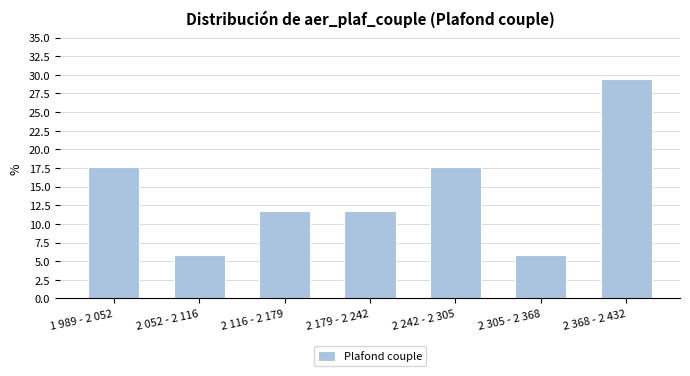

Reading left to right, list all the values displayed in this chart.

1 989 - 2 052=17.6	2 052 - 2 116=5.9	2 116 - 2 179=11.8	2 179 - 2 242=11.8	2 242 - 2 305=17.6	2 305 - 2 368=5.9	2 368 - 2 432=29.4